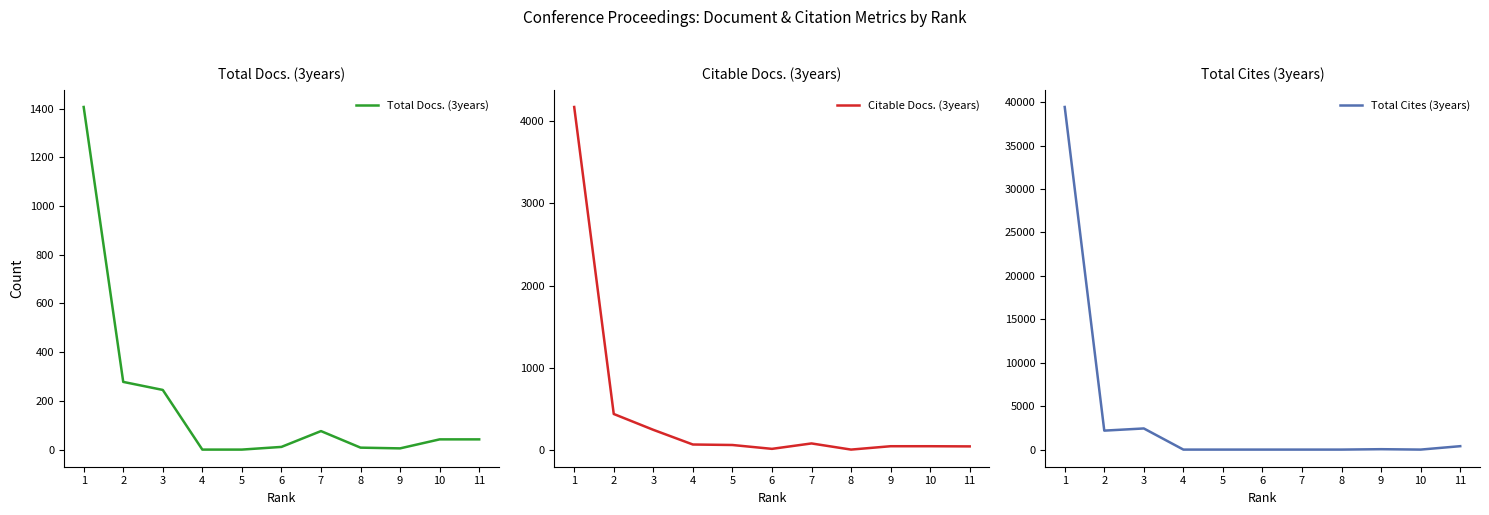

What is the average value of the Citable Docs. (3years) series?

470